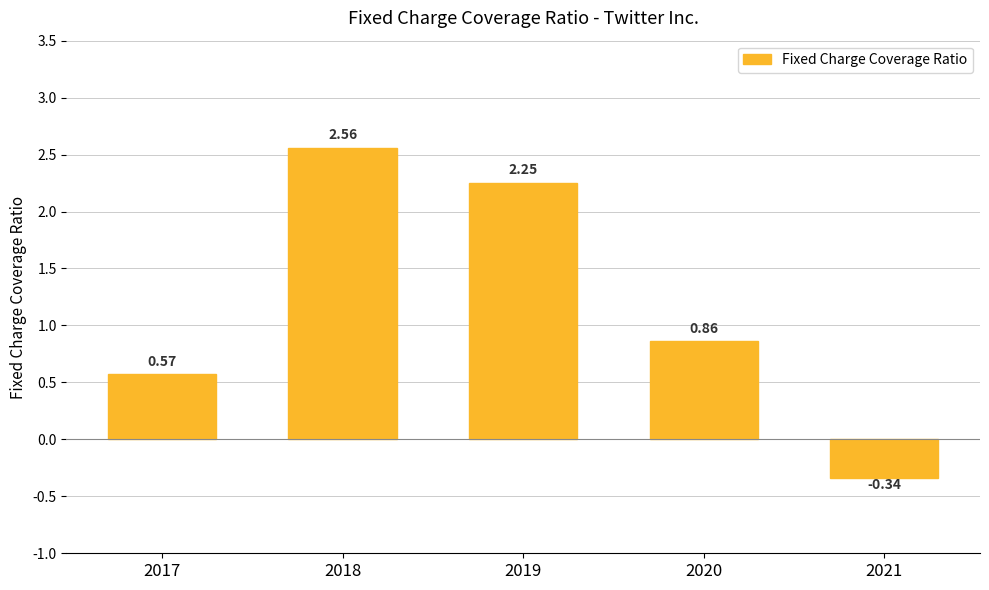

What is the difference between the maximum and minimum values?

2.9